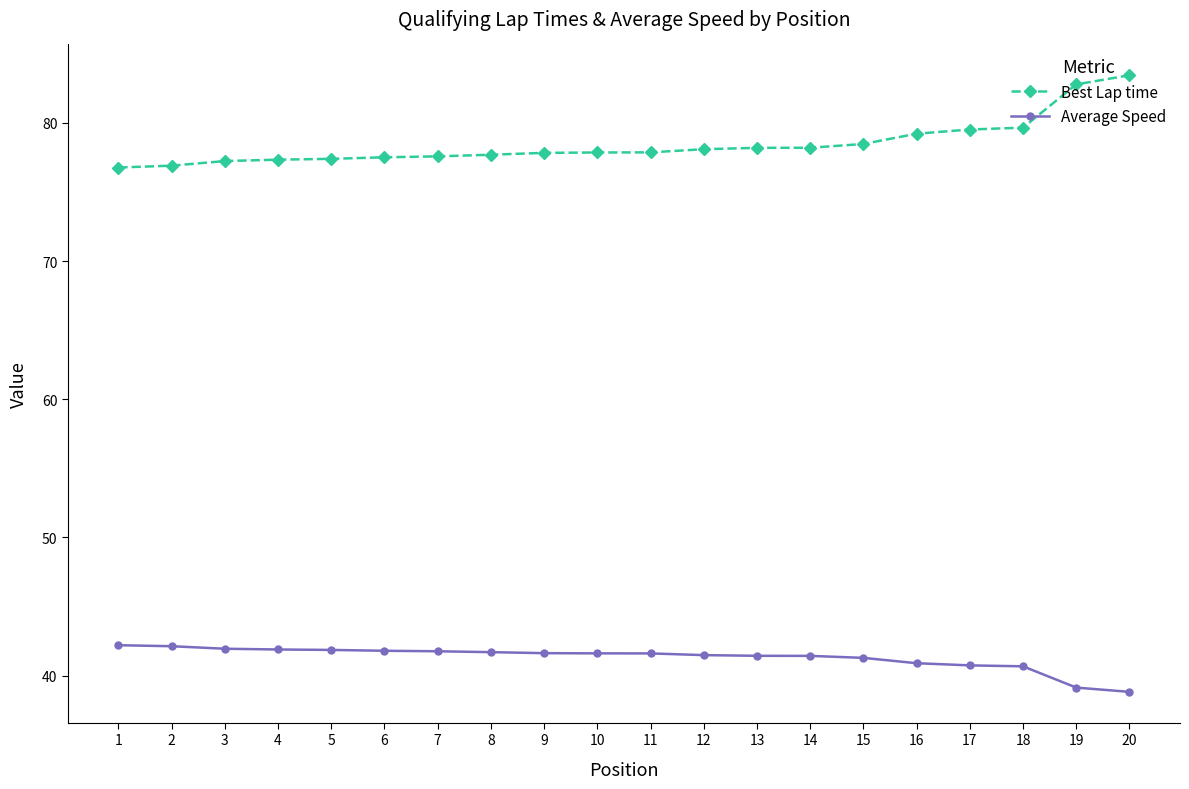

What is the highest value of the Average Speed series?

42.2